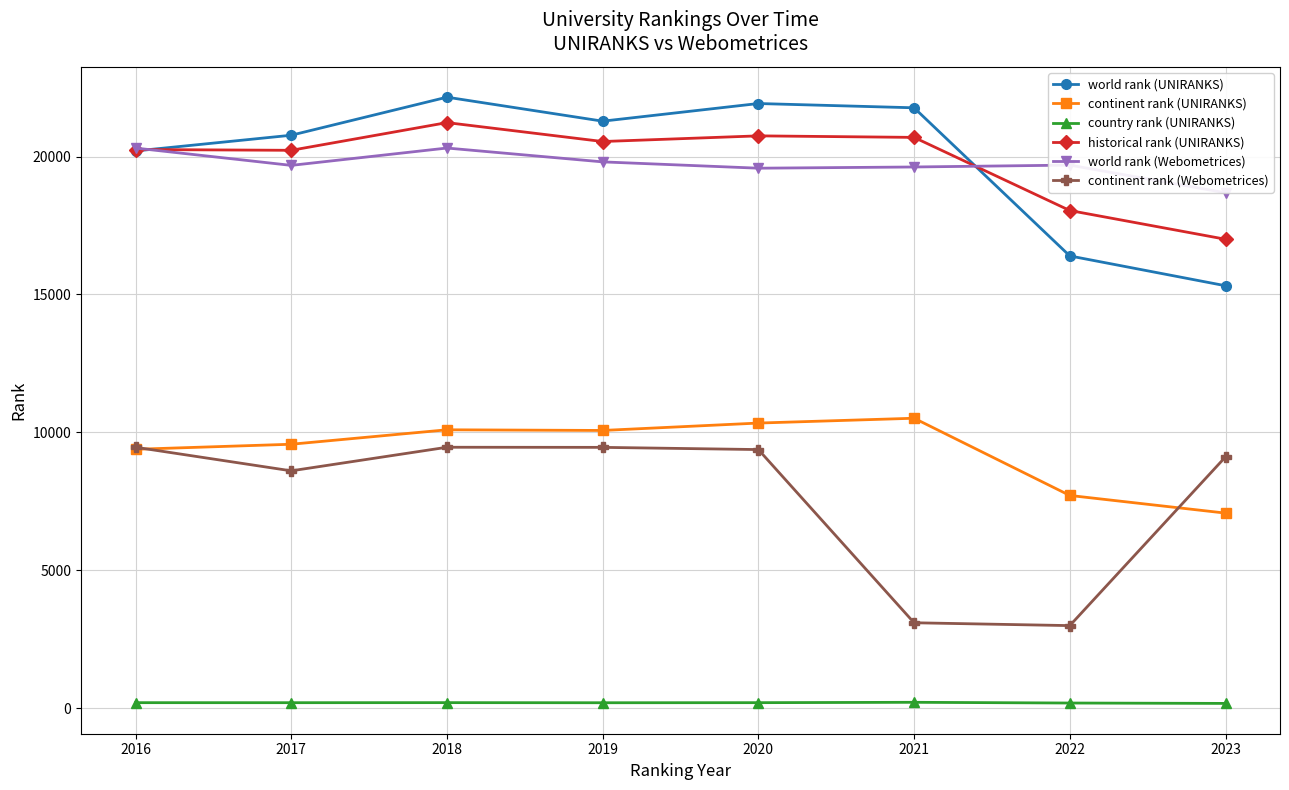

True or false: continent rank (Webometrices) has a value of 4933.1 at 2021.

False